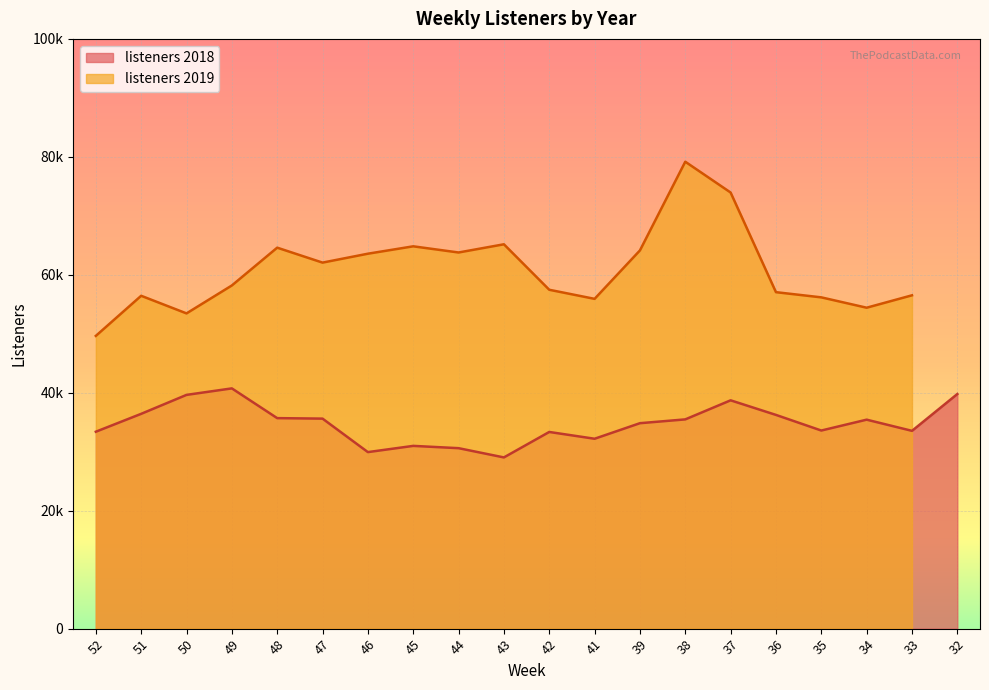

Approximately how many times larger is the value at 51 compared to 47?

1.0